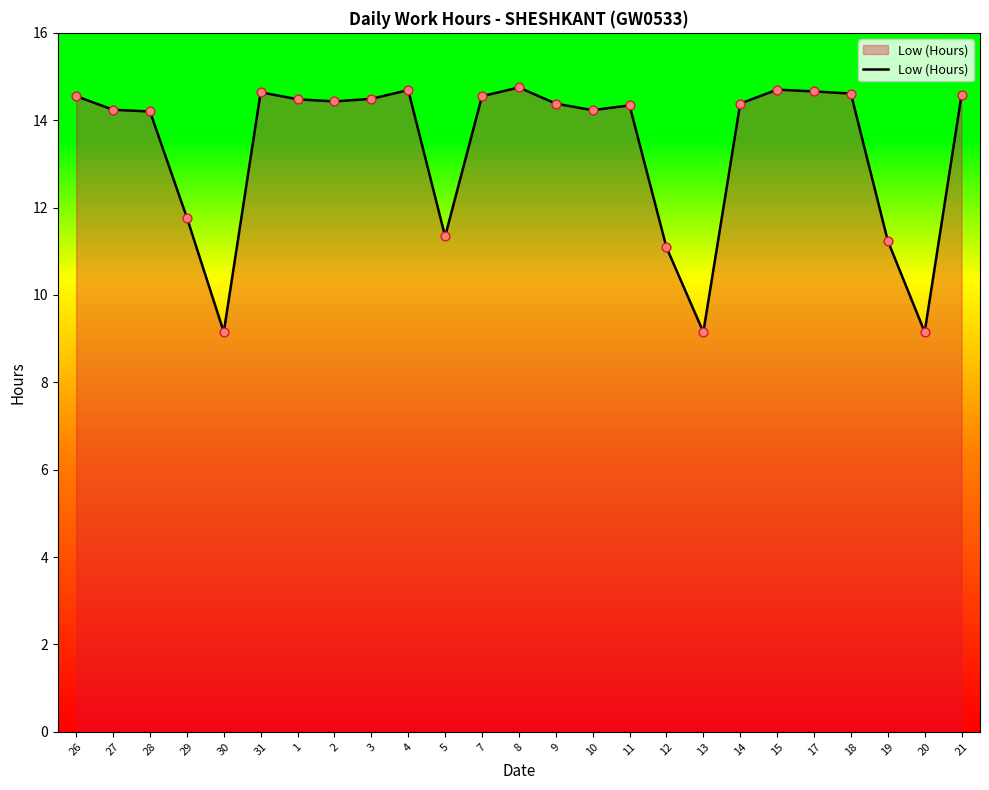

What is the change in value from 26 to 19?

-3.3